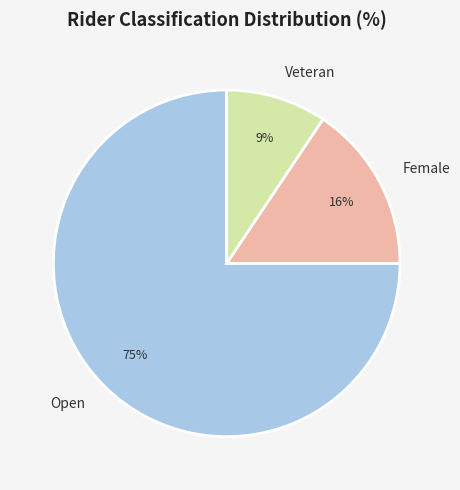

Is the sum of Female and Open greater than half?

Yes